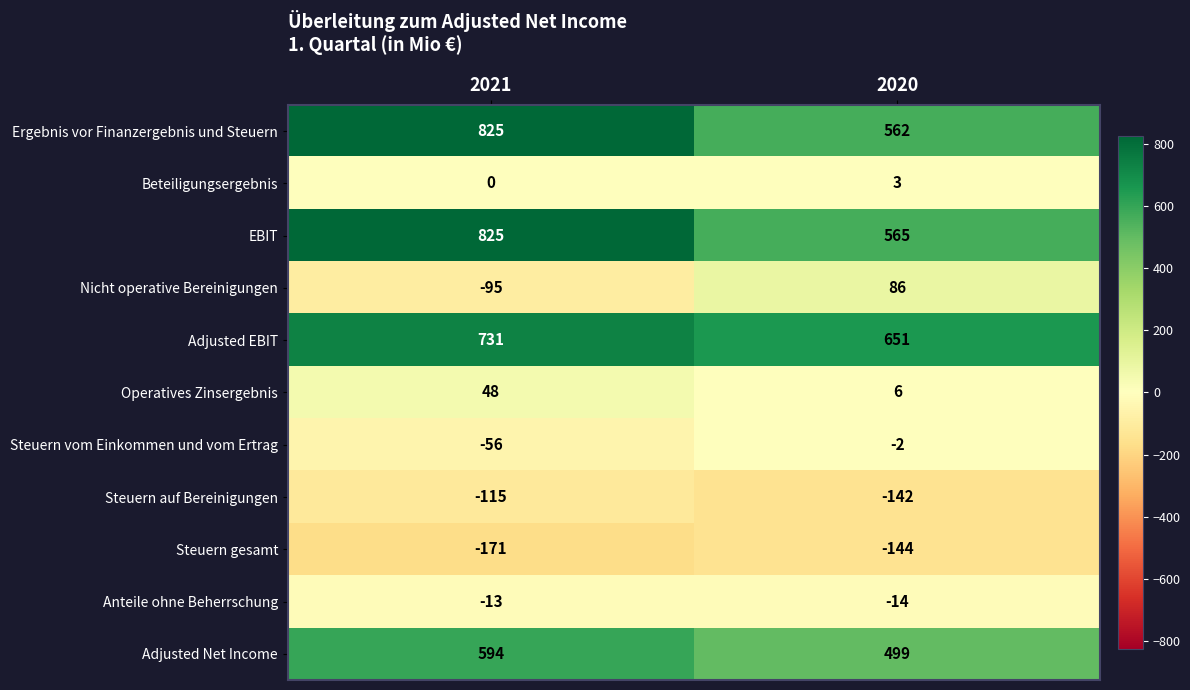

Reading left to right, what are all the values shown in this chart?

Ergebnis vor Finanzergebnis und Steuern: 2021=825	2020=562
Beteiligungsergebnis: 2021=0	2020=3
EBIT: 2021=825	2020=565
Nicht operative Bereinigungen: 2021=-95	2020=86
Adjusted EBIT: 2021=731	2020=651
Operatives Zinsergebnis: 2021=48	2020=6
Steuern vom Einkommen und vom Ertrag: 2021=-56	2020=-2
Steuern auf Bereinigungen: 2021=-115	2020=-142
Steuern gesamt: 2021=-171	2020=-144
Anteile ohne Beherrschung: 2021=-13	2020=-14
Adjusted Net Income: 2021=594	2020=499